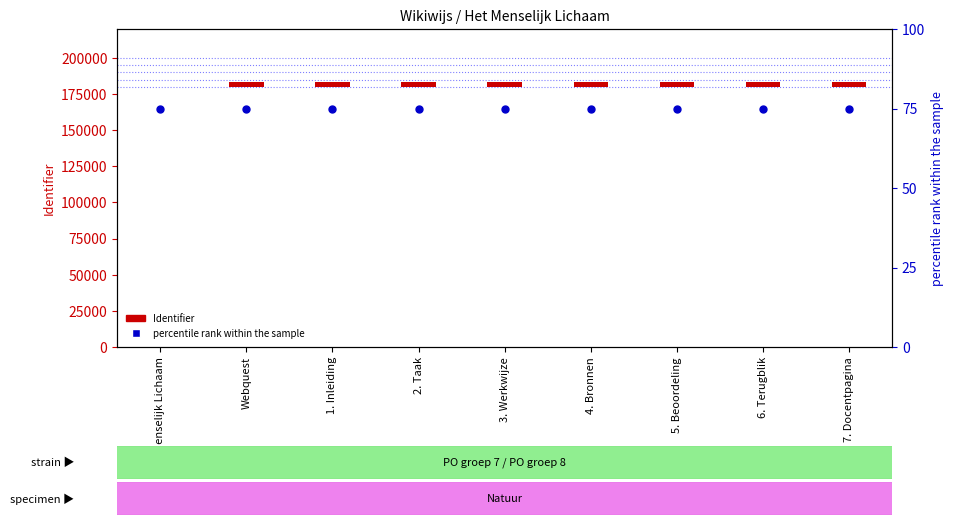

What are all the series names shown in the legend?

Identifier, percentile rank within the sample